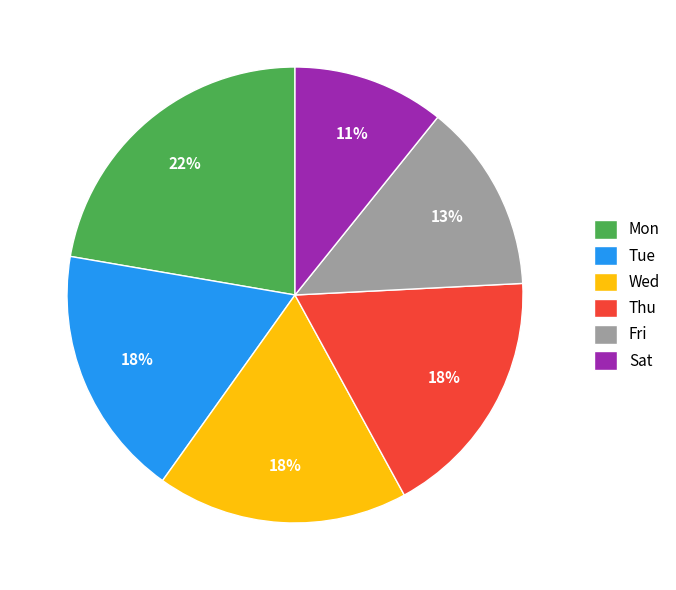

To the nearest percent, what percentage of the pie is Fri?

13%